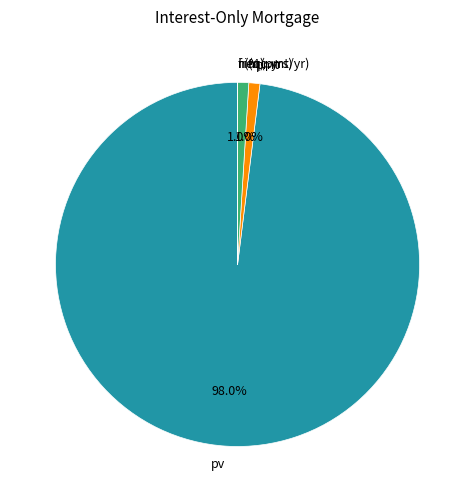

Does any single category account for the majority?

Yes